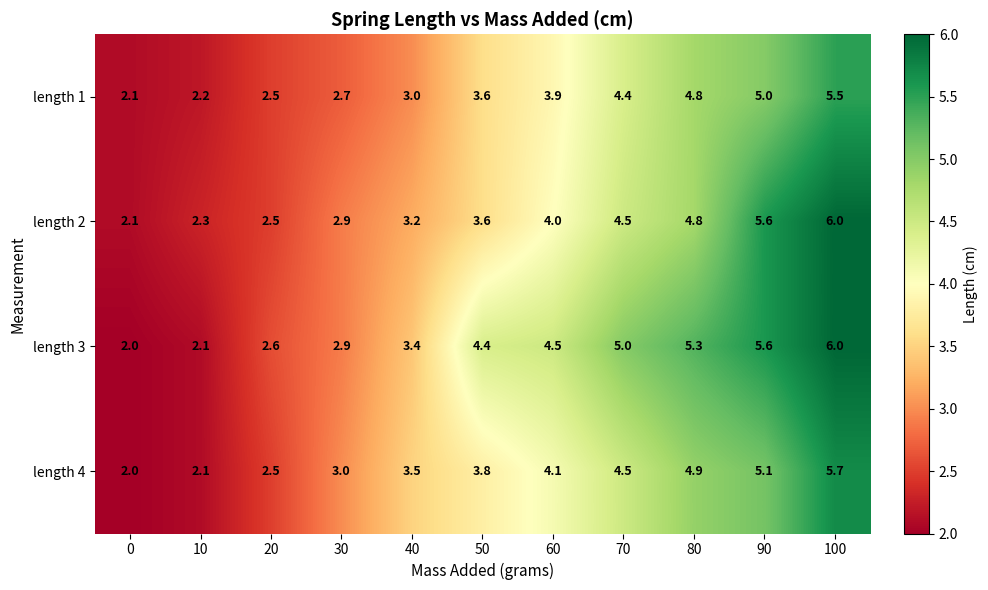

At which label does length 2 reach its peak?

100